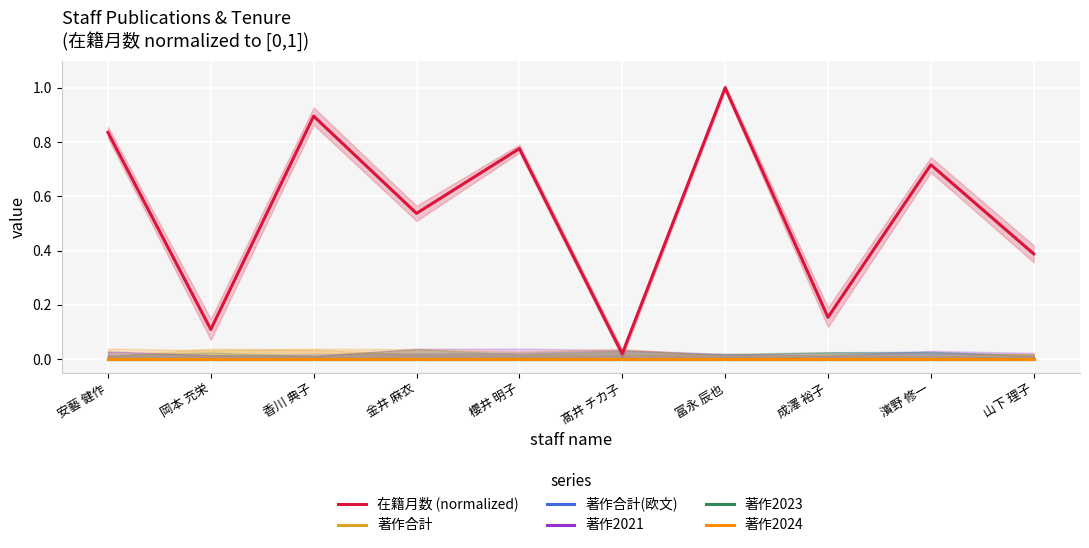

Is it true that 著作合計 equals 0.0 at 成澤 裕子?

True